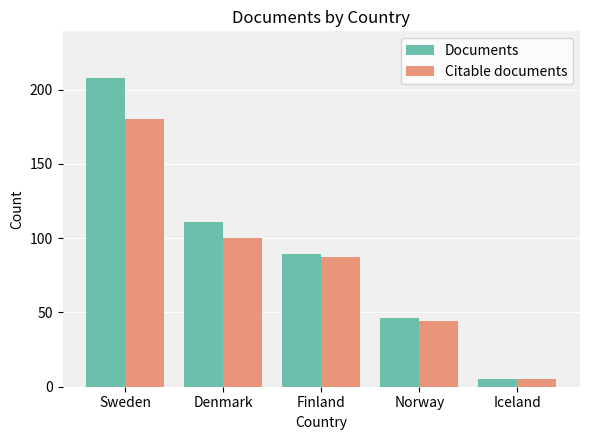

What are all the series names shown in the legend?

Documents, Citable documents